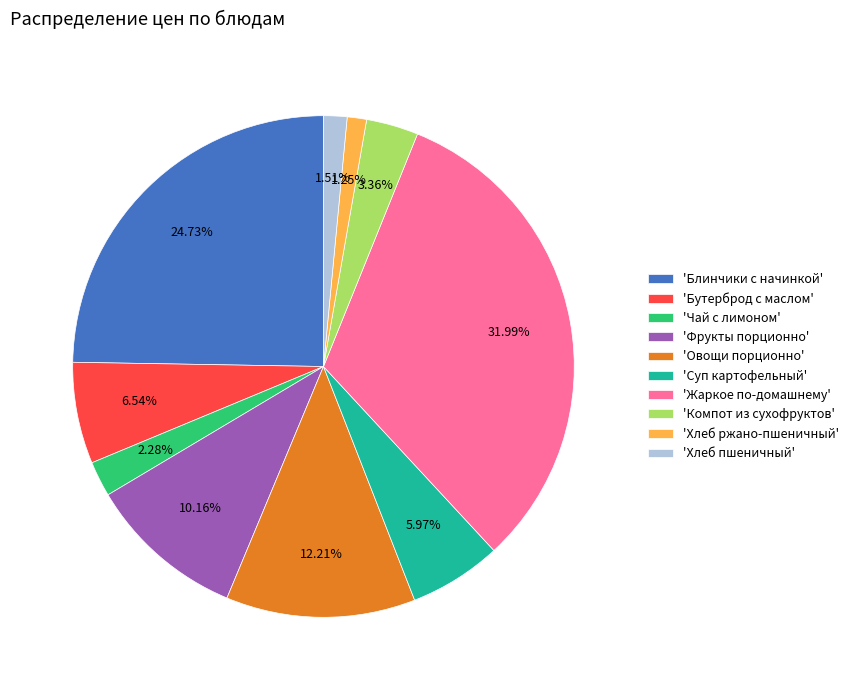

Combined, do 'Суп картофельный' and 'Фрукты порционно' account for over 50%?

No